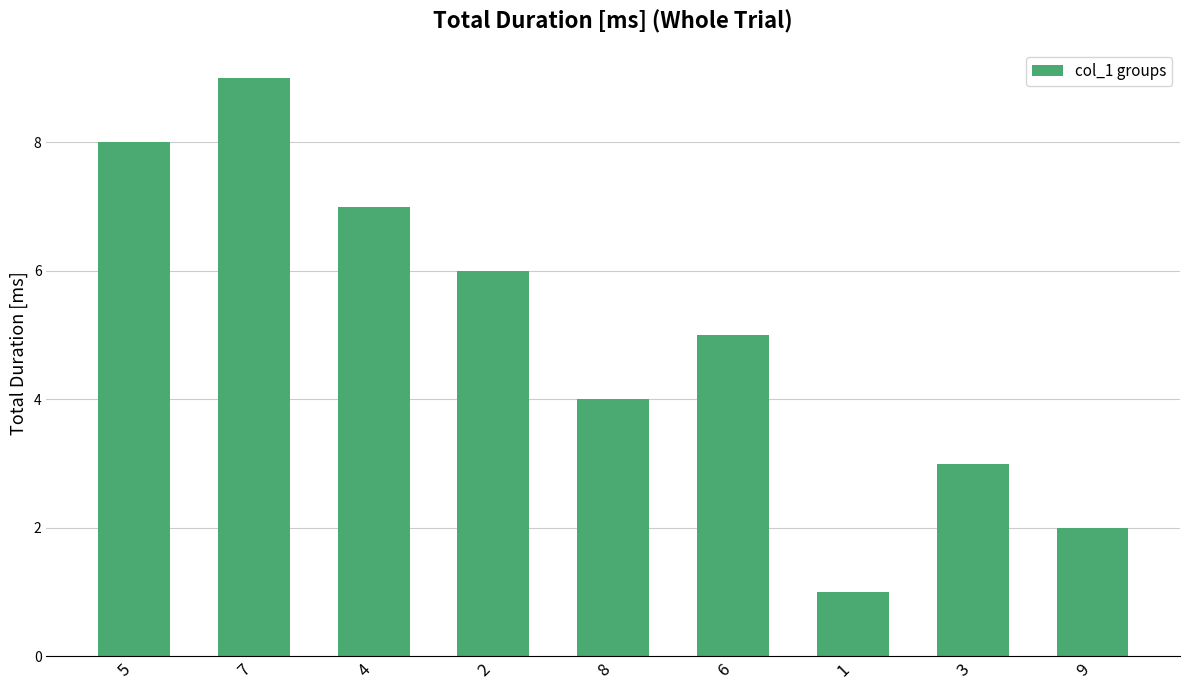

What is the greatest value displayed?

9